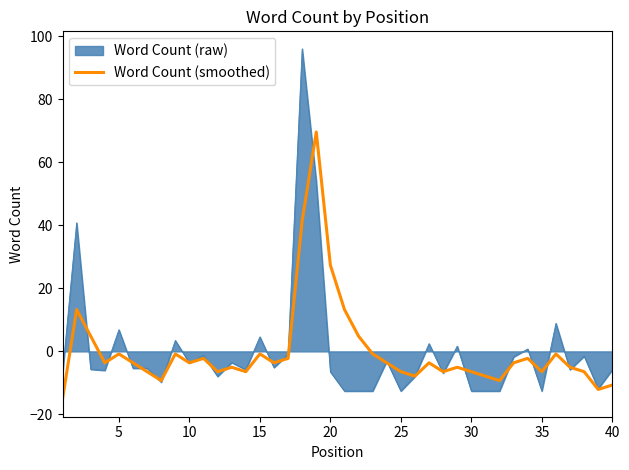

What is the maximum value shown in the chart?

95.9